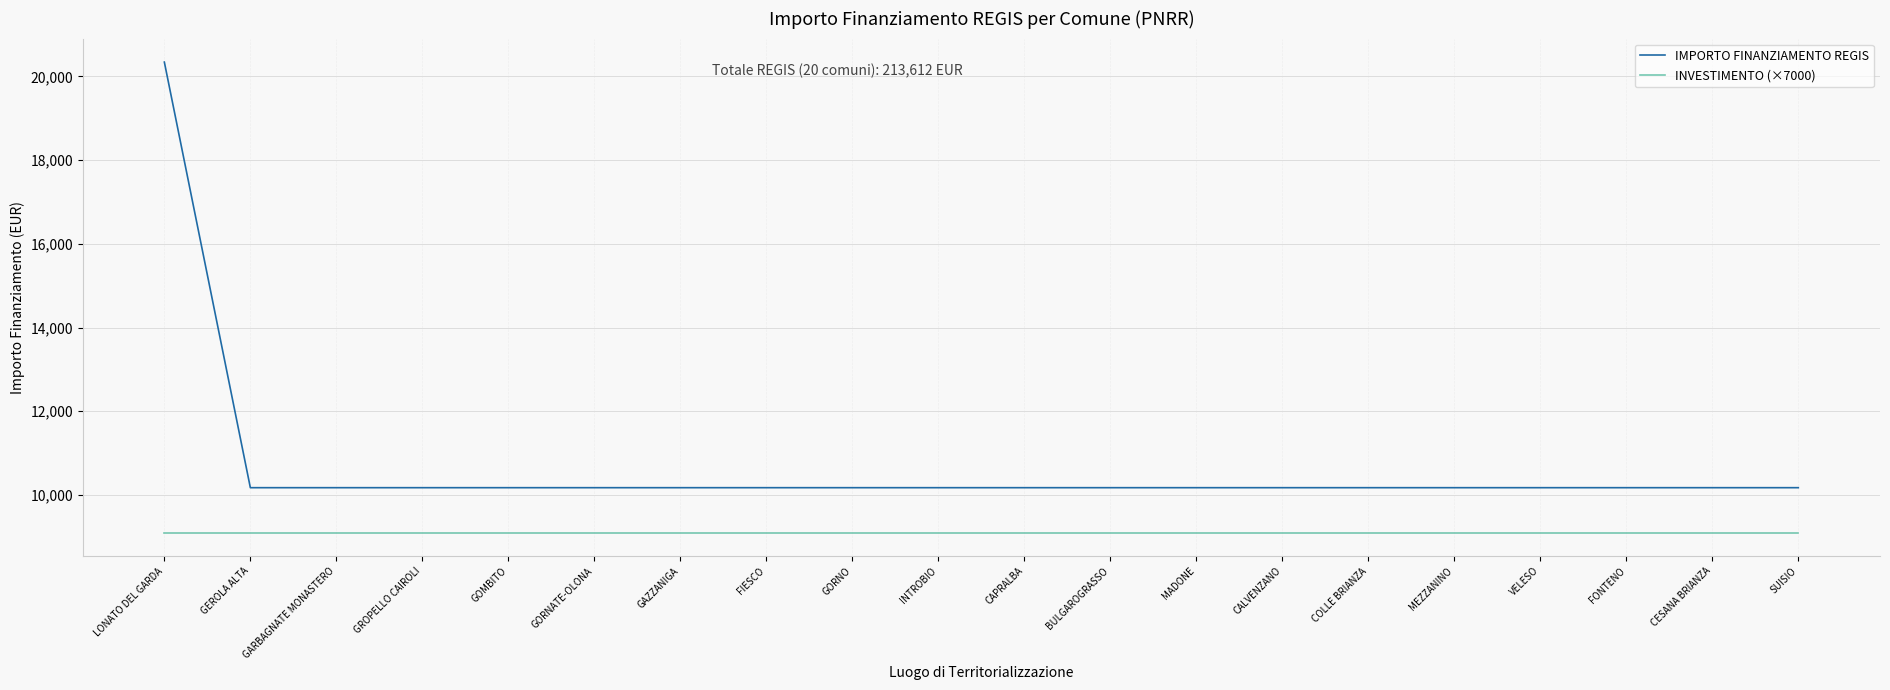

The INVESTIMENTO (×7000) series shows 14771 at BULGAROGRASSO. True or false?

False